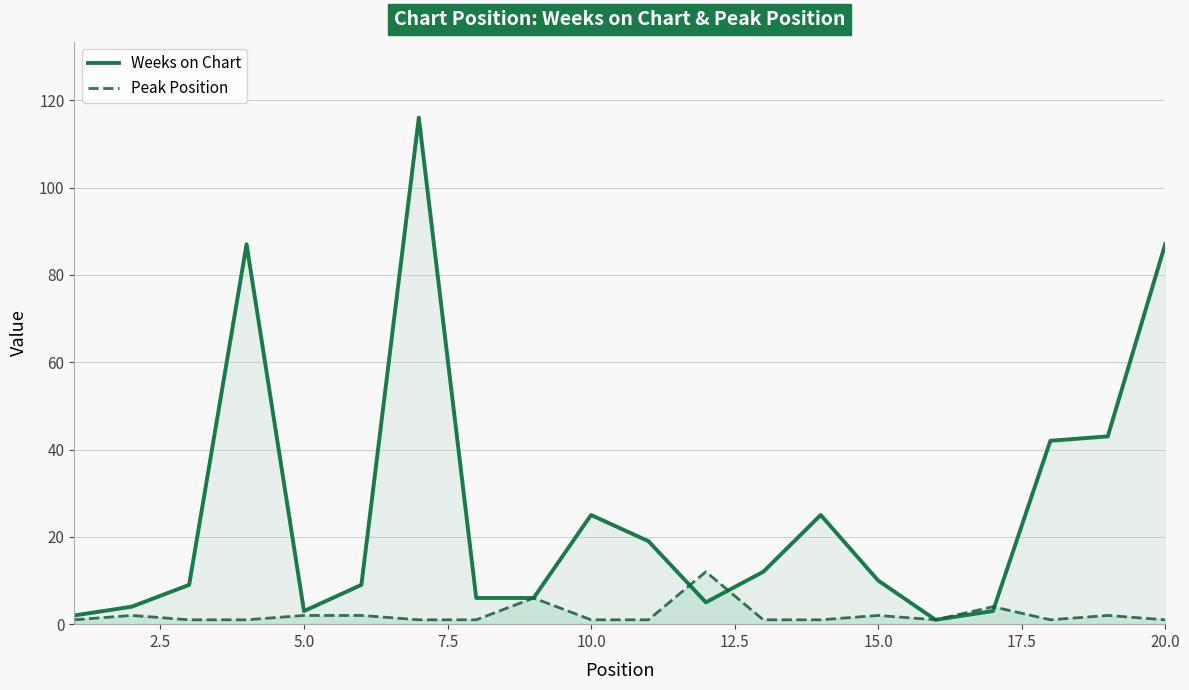

What is the greatest value displayed?

116